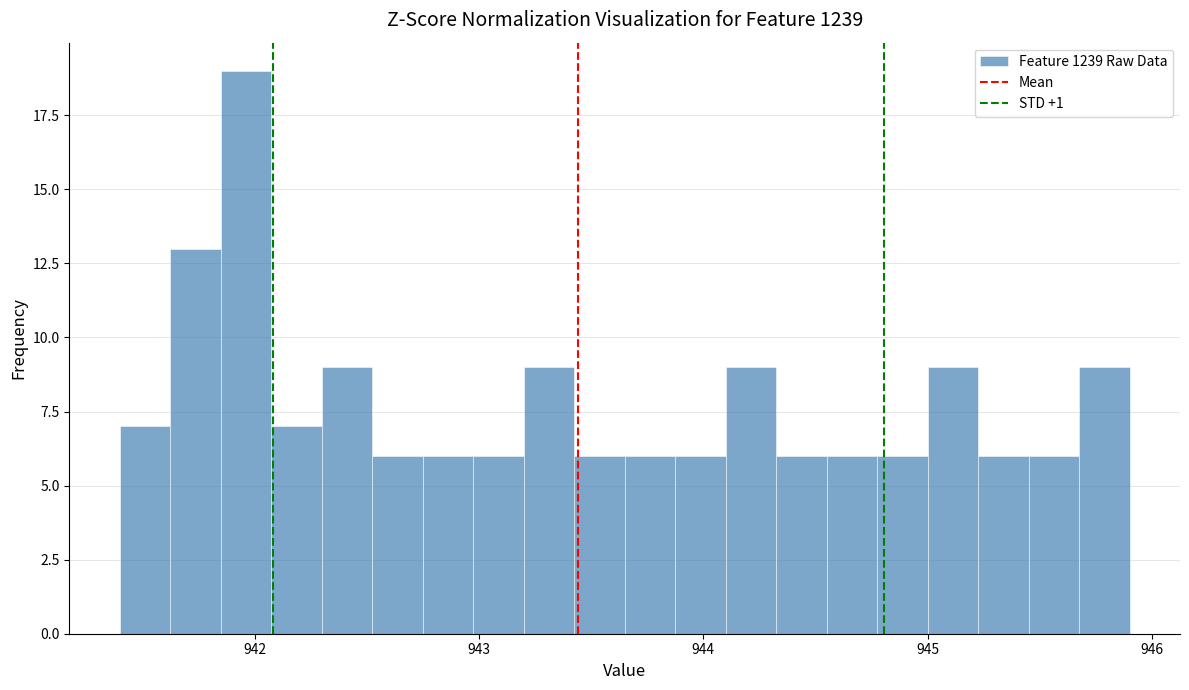

Read against the x-axis, roughly where is the centre of the tallest bar?

942.0